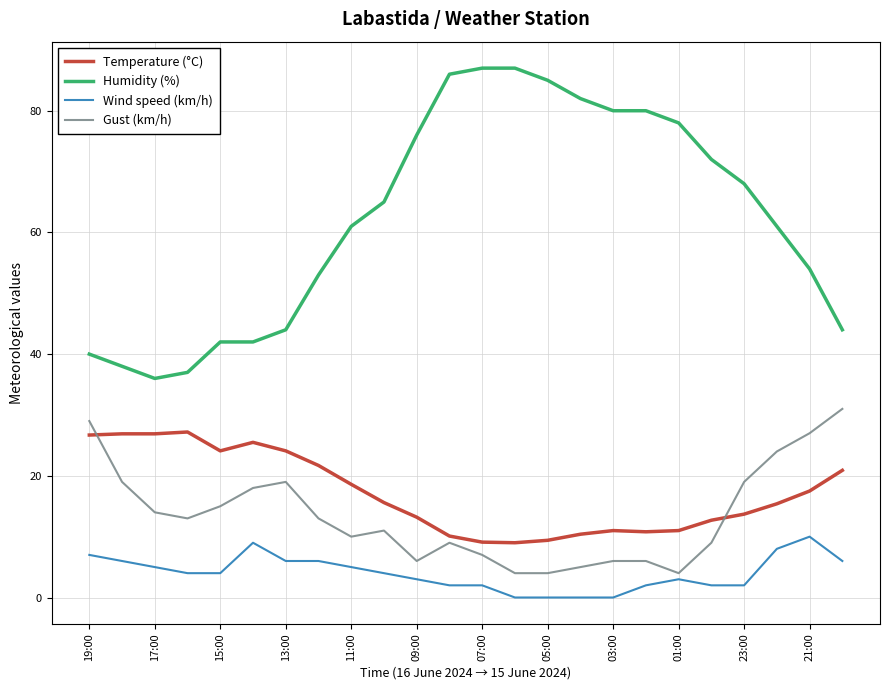

What is the difference between the maximum and minimum values in the Temperature (°C) series?

18.2